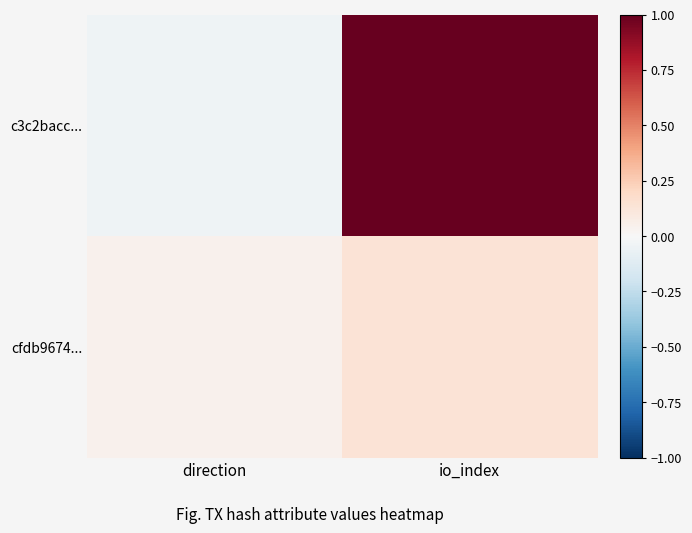

Which series has the largest total across all categories?

c3c2bacc...